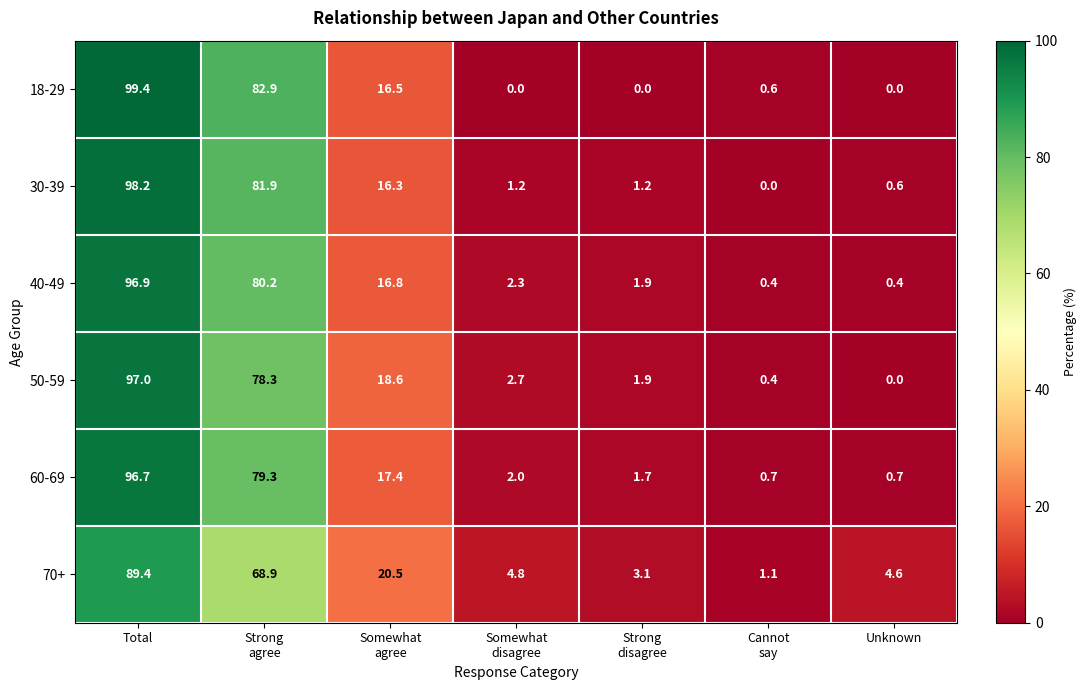

At how many categories does at least one series exceed 97?

1